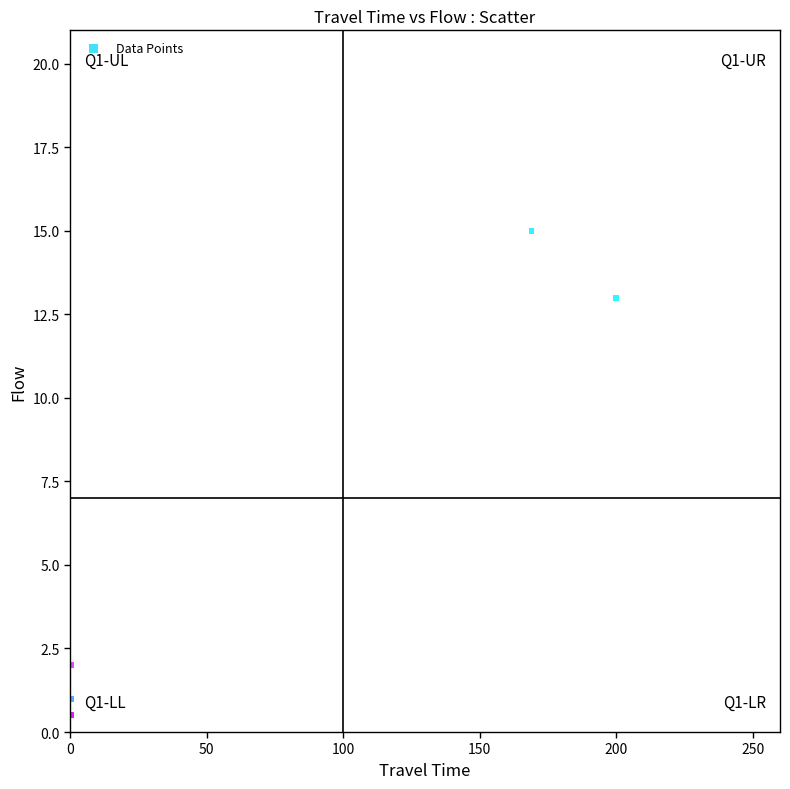

What Y value in the scatter plot is closest to 7?

2.0